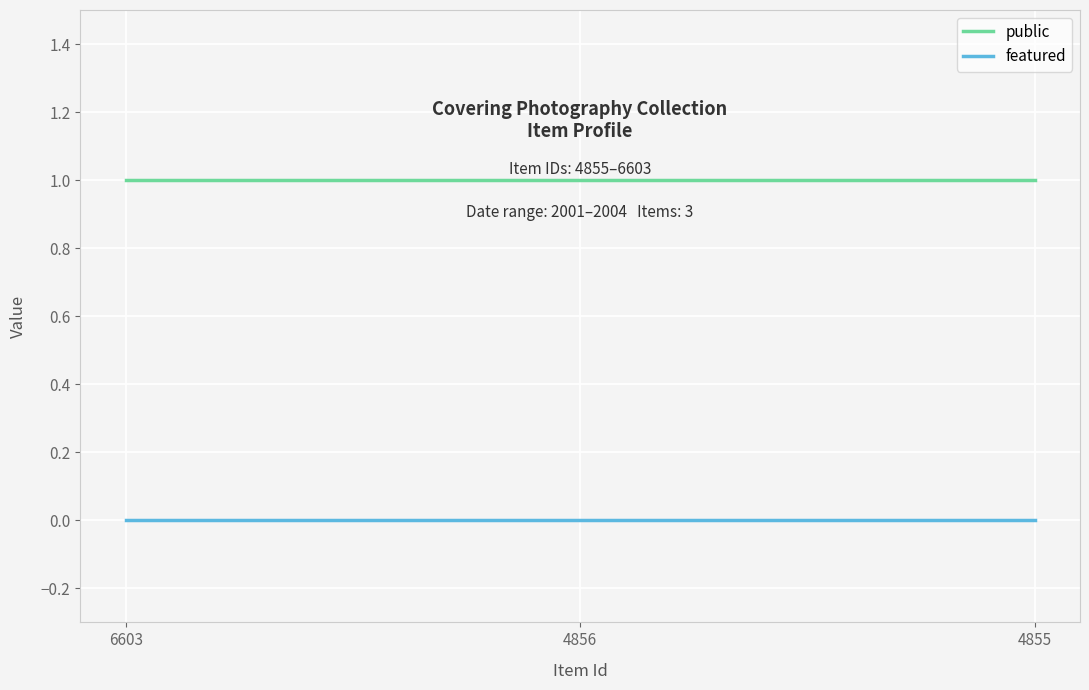

The public series shows 2 at 4856. True or false?

False